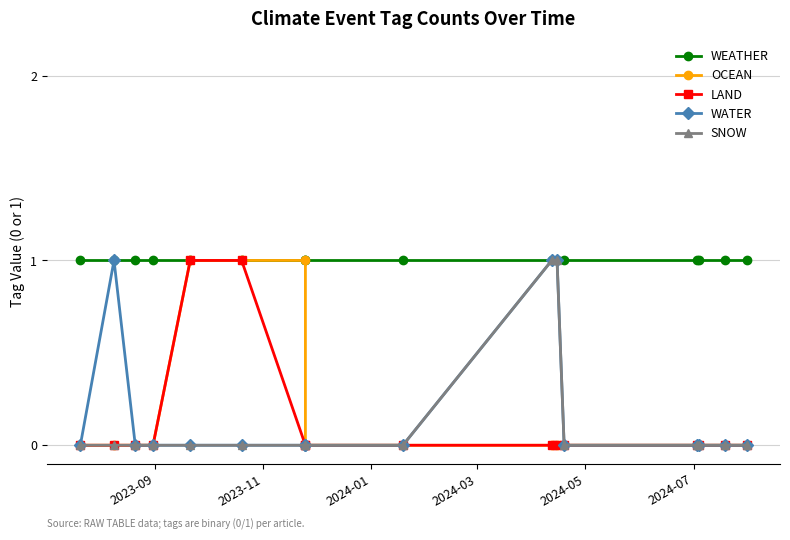

Which category has the lowest value across all series?

2023-09